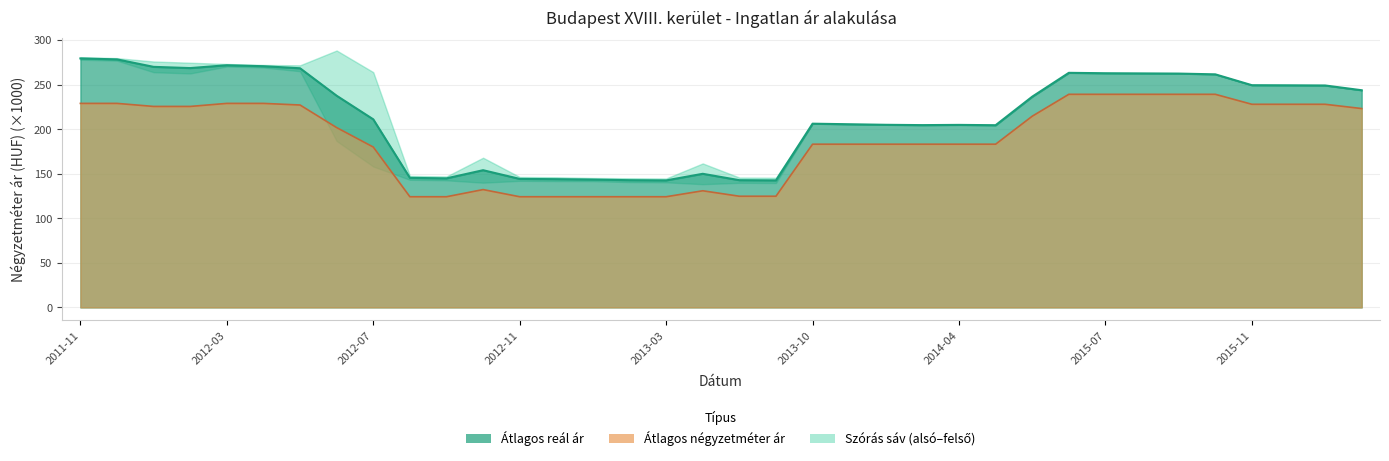

At which category does Átlagos négyzetméter ár reach its first local peak?

2012-10